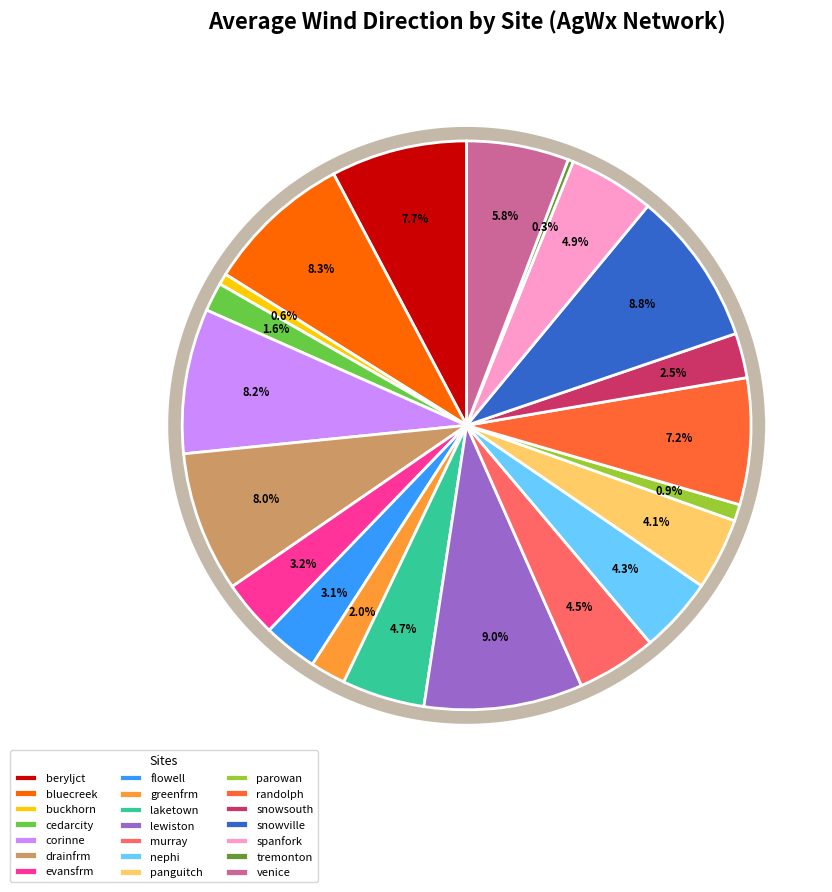

To the nearest percent, what is the difference between the bluecreek and tremonton slice percentages?

8%